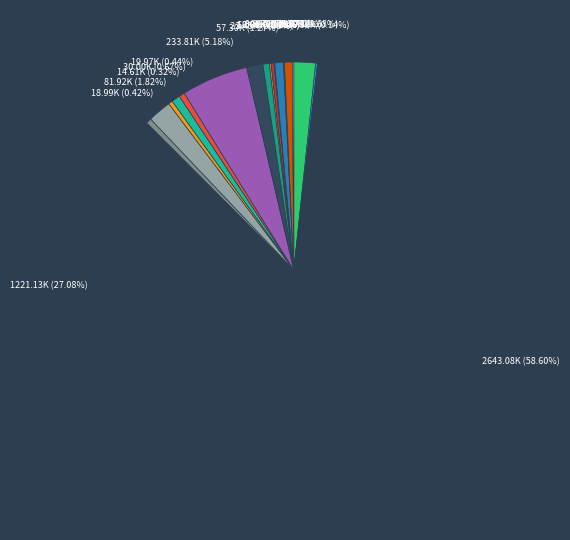

Rank the categories by value from lowest to highest.

Trung tâm Nước sạch và VSMTNT, Trường Trung cấp nghề dân tộc nội trú, Sở LĐTB&XH, Sở Tư pháp, Ban QL rừng phòng hộ đặc dụng, Tòa án tỉnh, Chi cục Kiểm lâm, BCH BĐBP tỉnh, Sở GD&ĐT, Sở TN&MT, Sở Xây dựng, Đài PTTH, Trường CT TĐT, Sở Tài chính, Ban QL Khu kinh tế, BCH QS tỉnh, Sở NN&PTNT, Ban QLDA ĐTXD&KVPT ĐT AG, Ban QLDA ĐTXD CTGT&NN AG